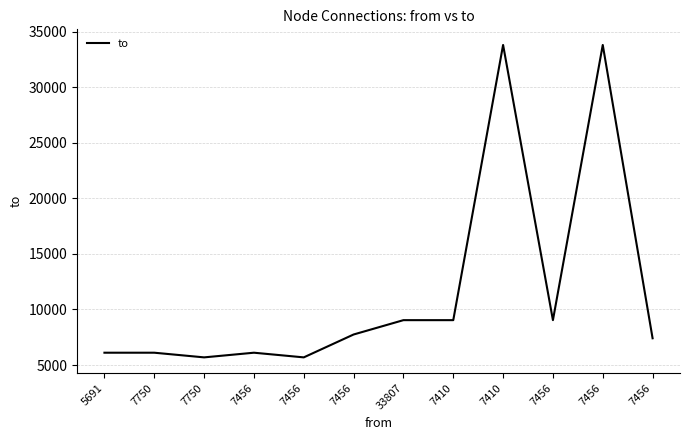

How many lines are shown in the chart?

1